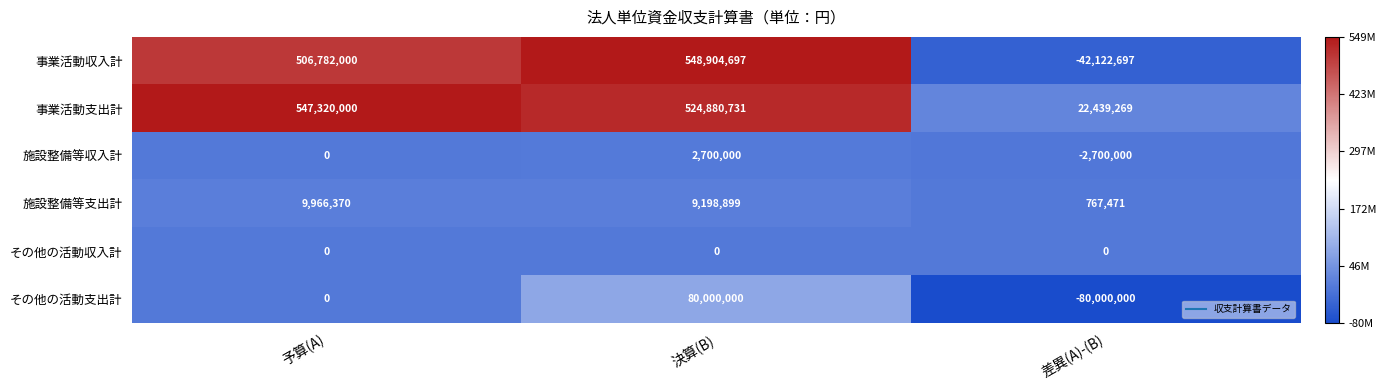

Reading left to right, list all the values displayed in this chart.

事業活動収入計: 予算(A)=506782000	決算(B)=548904697	差異(A)-(B)=-42122697
事業活動支出計: 予算(A)=547320000	決算(B)=524880731	差異(A)-(B)=22439269
施設整備等収入計: 予算(A)=0	決算(B)=2700000	差異(A)-(B)=-2700000
施設整備等支出計: 予算(A)=9966370	決算(B)=9198899	差異(A)-(B)=767471
その他の活動収入計: 予算(A)=0	決算(B)=0	差異(A)-(B)=0
その他の活動支出計: 予算(A)=0	決算(B)=80000000	差異(A)-(B)=-80000000